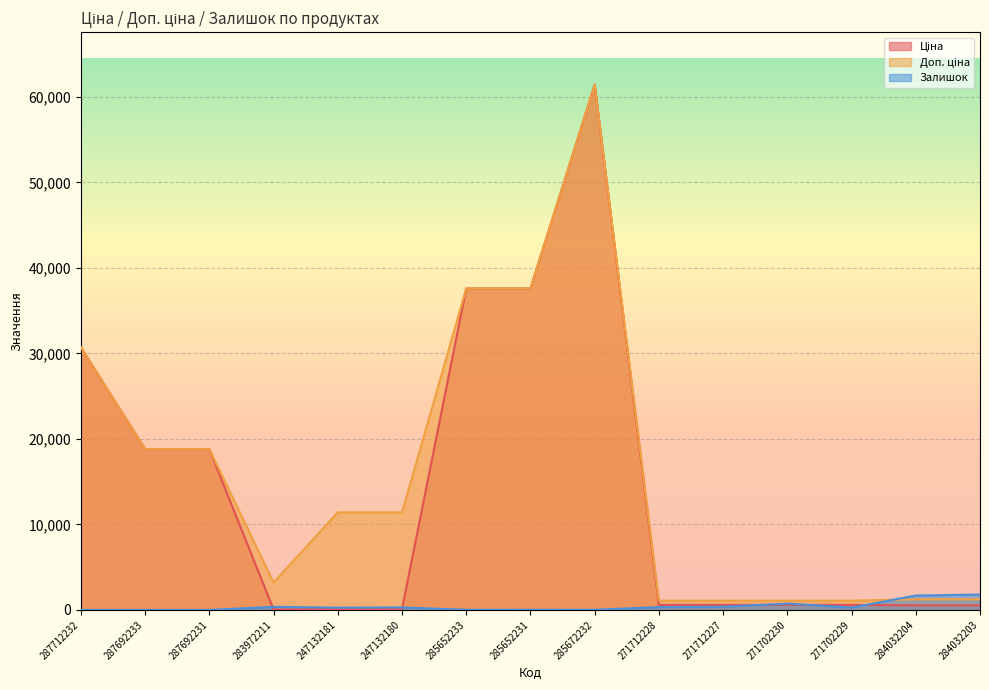

Rank the series at 285652233 from highest to lowest value.

Ціна, Доп. ціна, Залишок